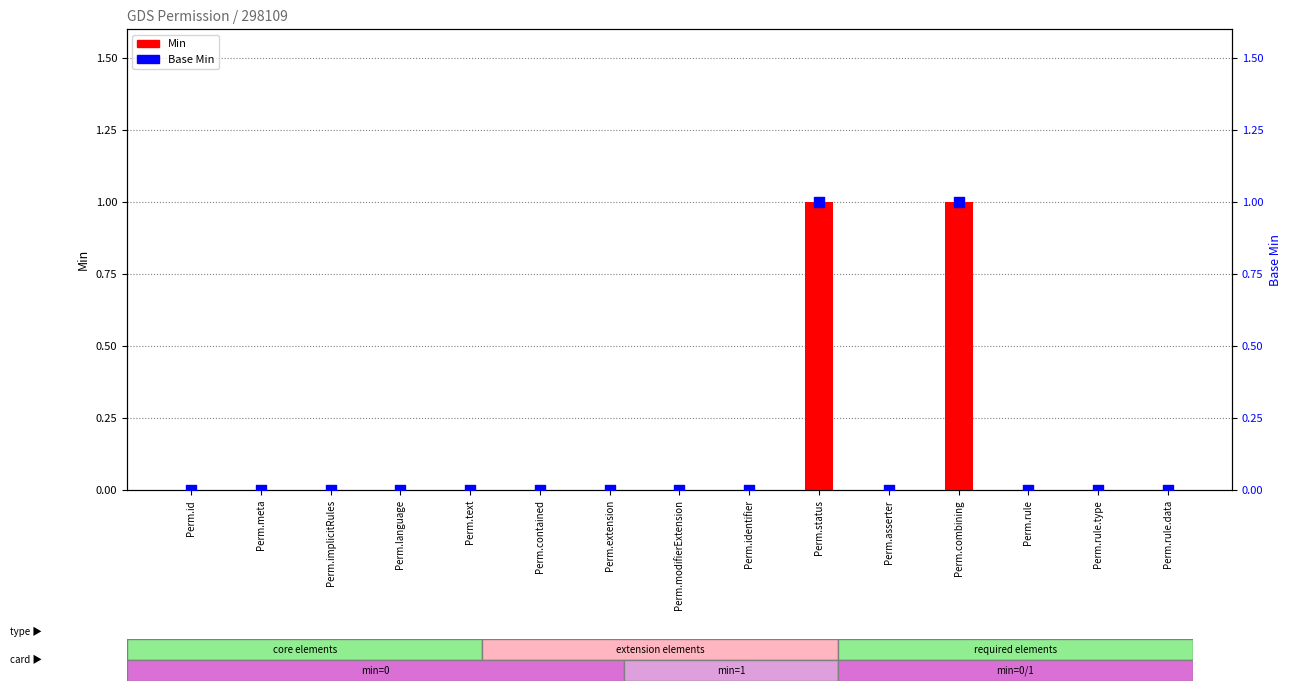

Is the value of Min at Perm.status greater than the value of Base Min at Perm.id?

Yes